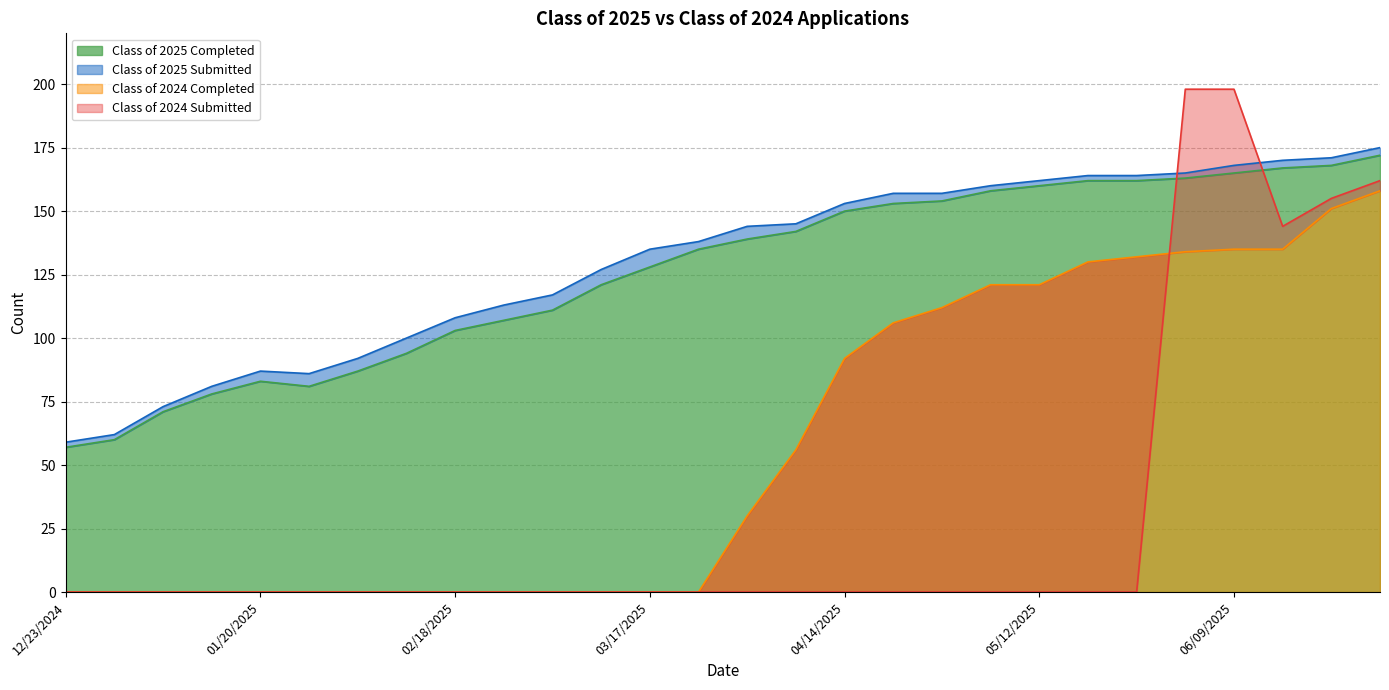

True or false: Class of 2025 Completed and Class of 2024 Completed cross at least once.

False